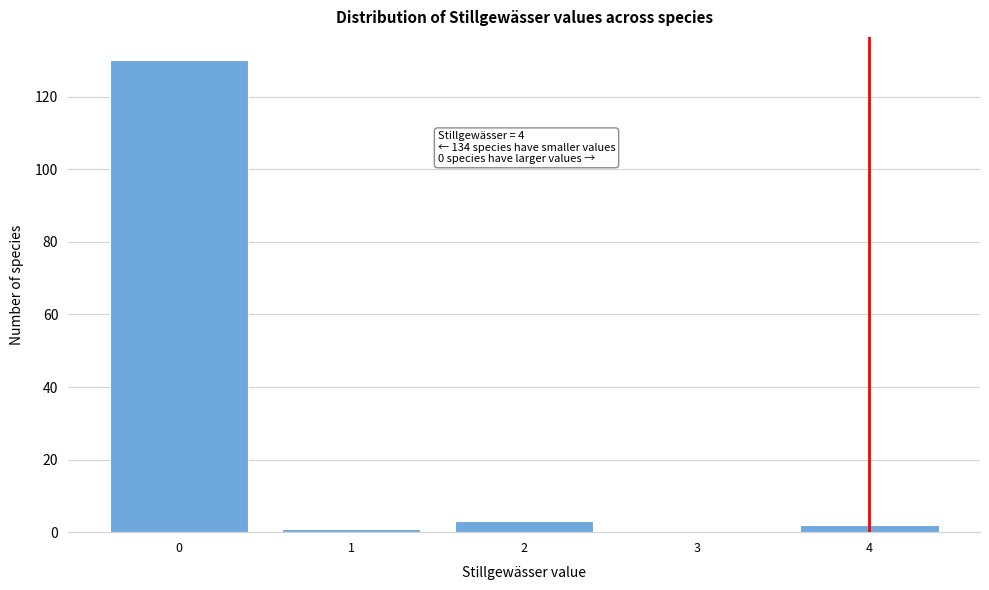

Which range on the x-axis has the tallest bar?

-0.5 to 0.5